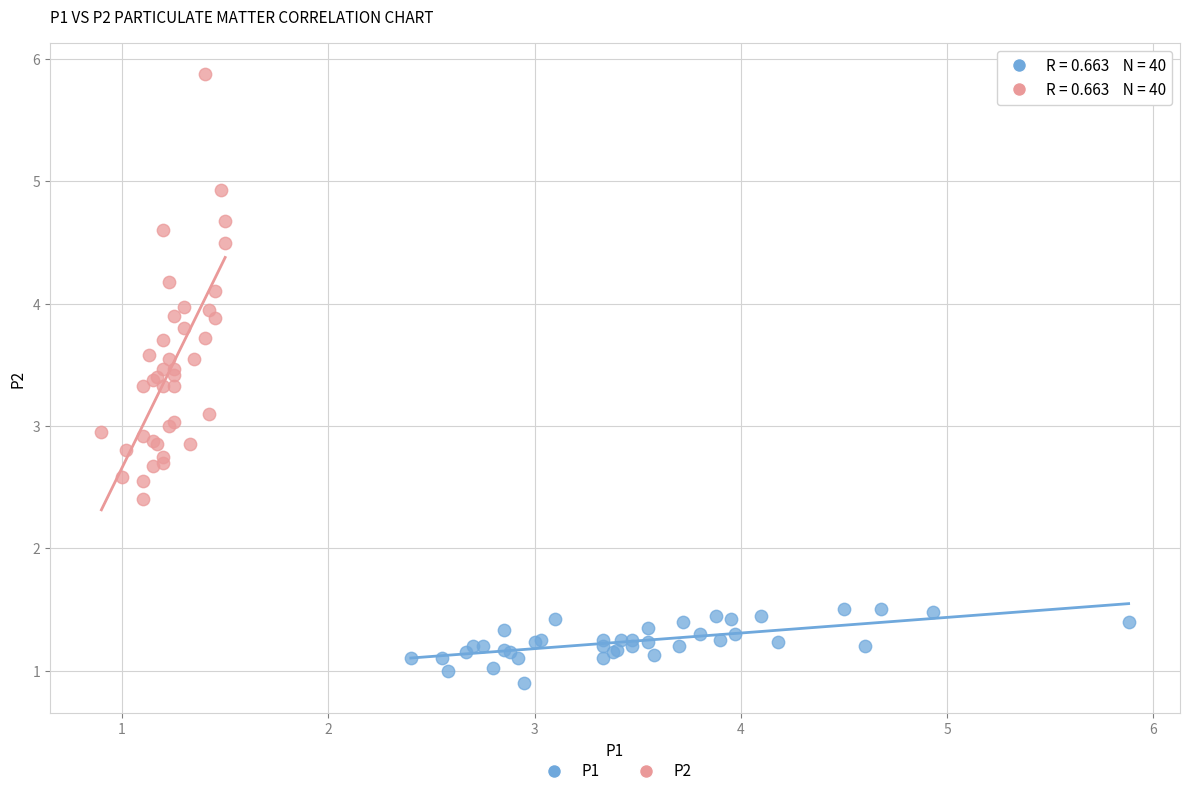

What are all the series names shown in the legend?

P1, P2